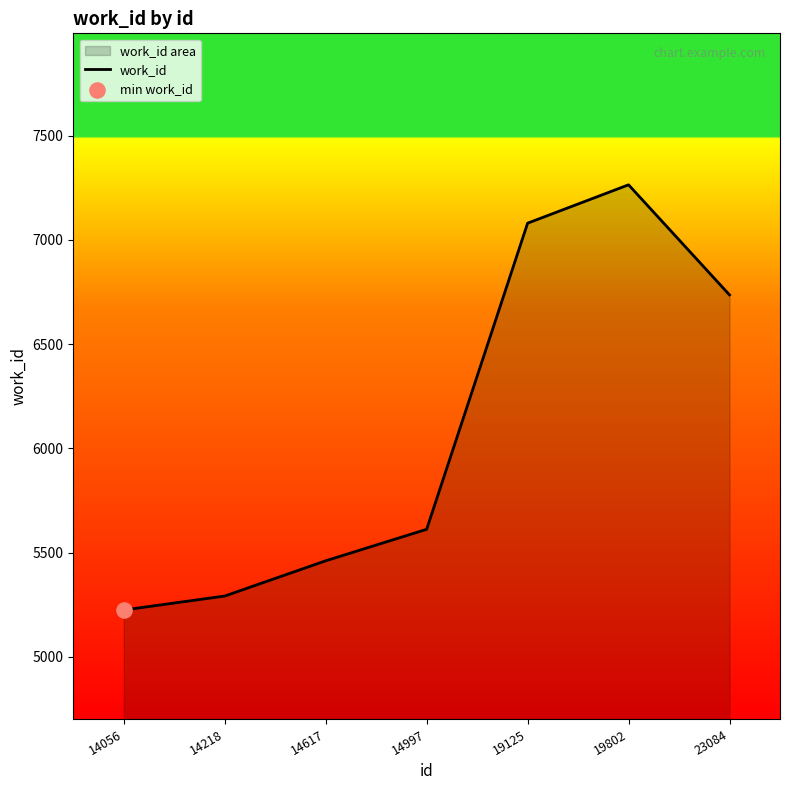

What is the ratio of the value at 23084 to the value at 19125?

1.0